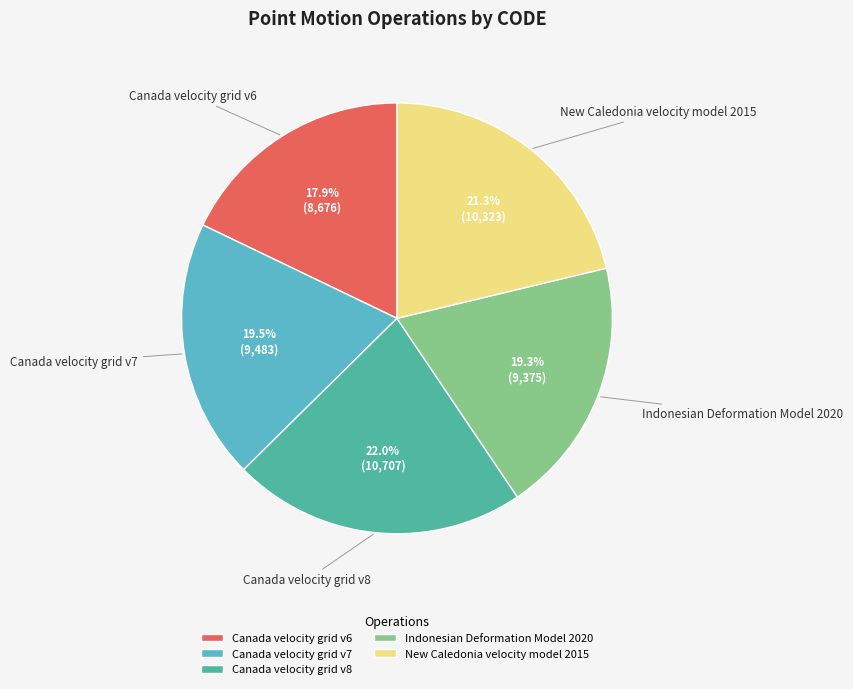

To the nearest percent, what is the difference between the largest and smallest slice percentages?

4%